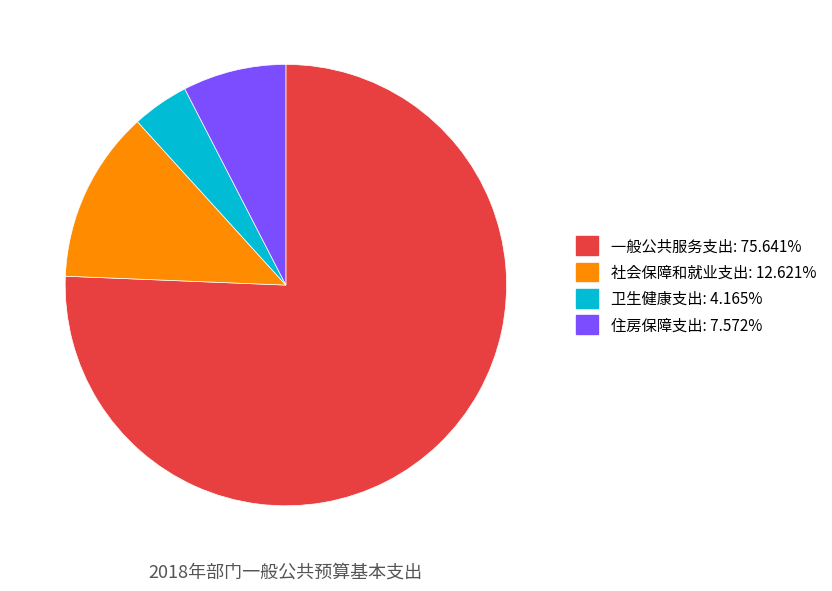

Is the sum of 卫生健康支出 and 住房保障支出 greater than half?

No